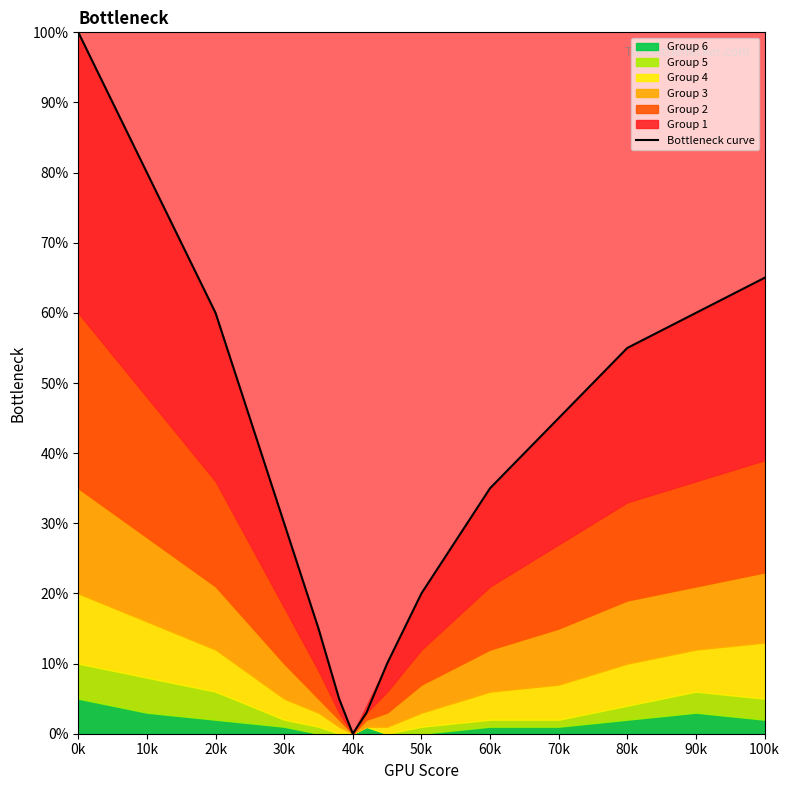

How many interior local valleys (lower than both neighbors) does the data have?

1